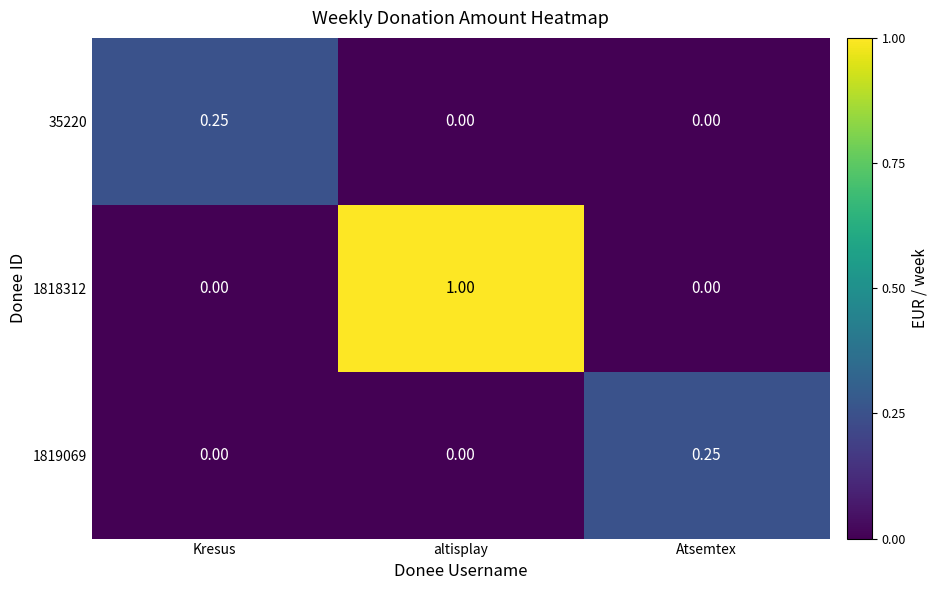

Is the value of 1819069 at Atsemtex greater than the value of 1818312 at altisplay?

No